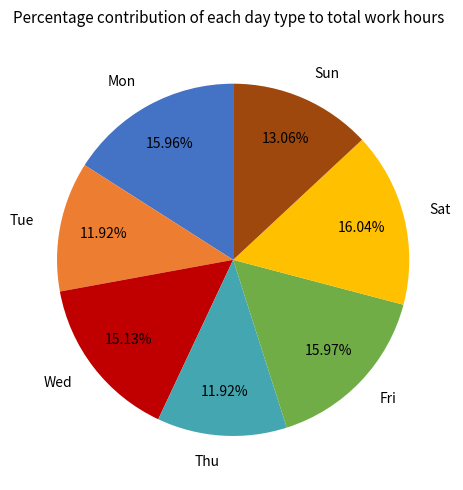

Does any single category account for the majority?

No